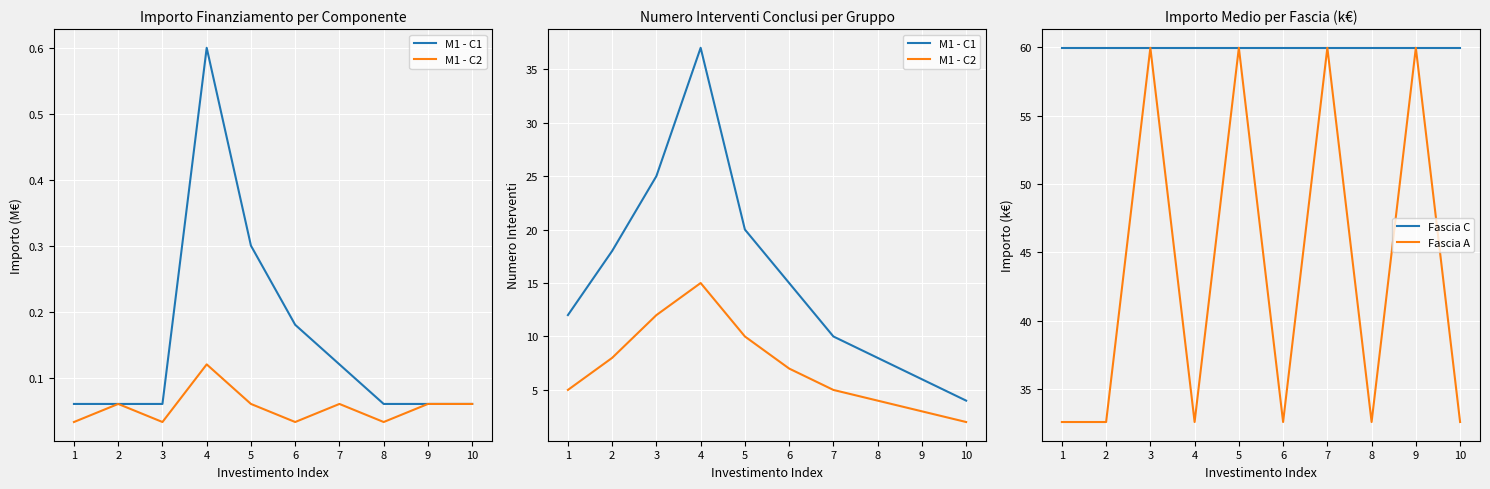

Which category has the highest value in the Fascia C series?

1